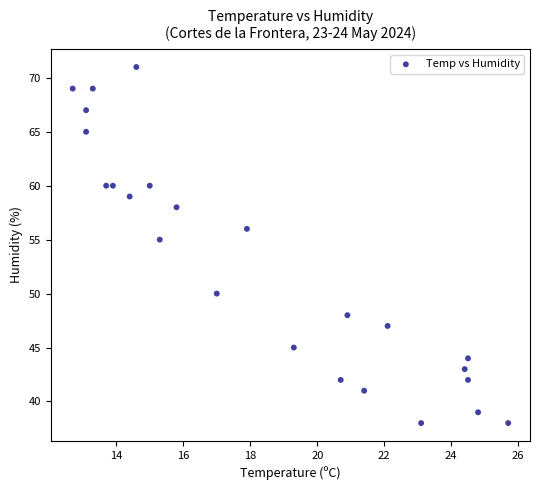

What is the range of Y values (max minus min)?

33